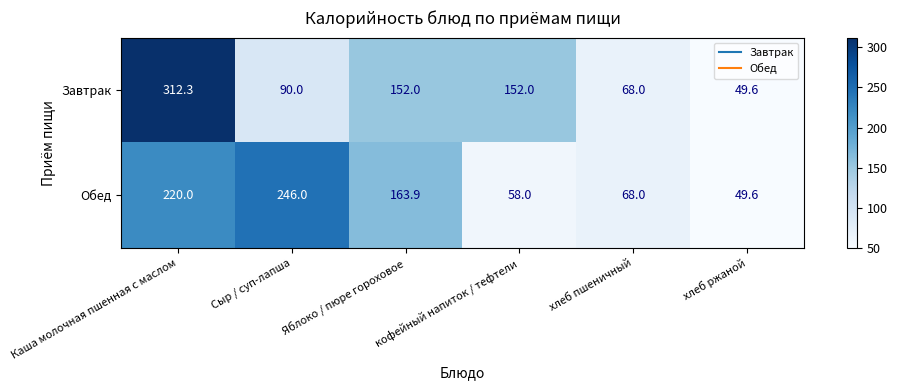

At which category is the sum across all series the highest?

Каша молочная пшенная с маслом